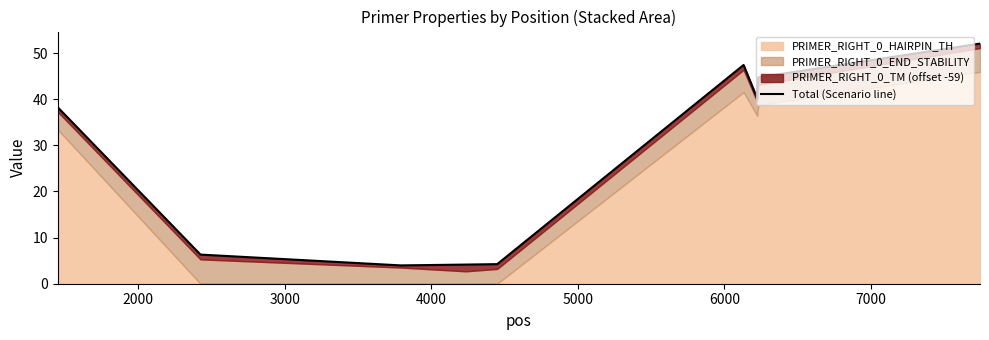

What is the maximum value shown in the chart?

52.0